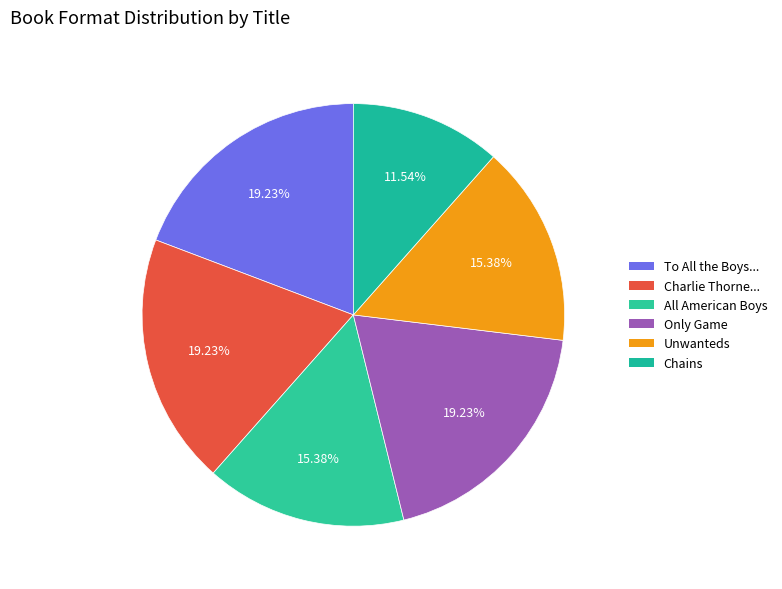

How many segments does this pie chart have?

6